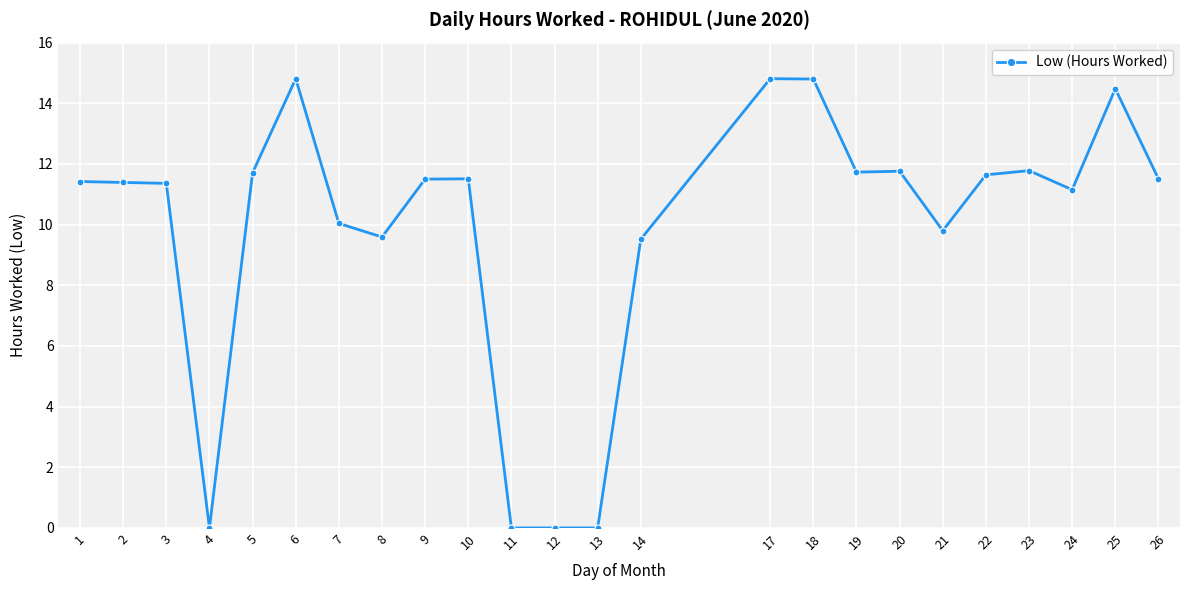

What is the greatest value displayed?

14.8